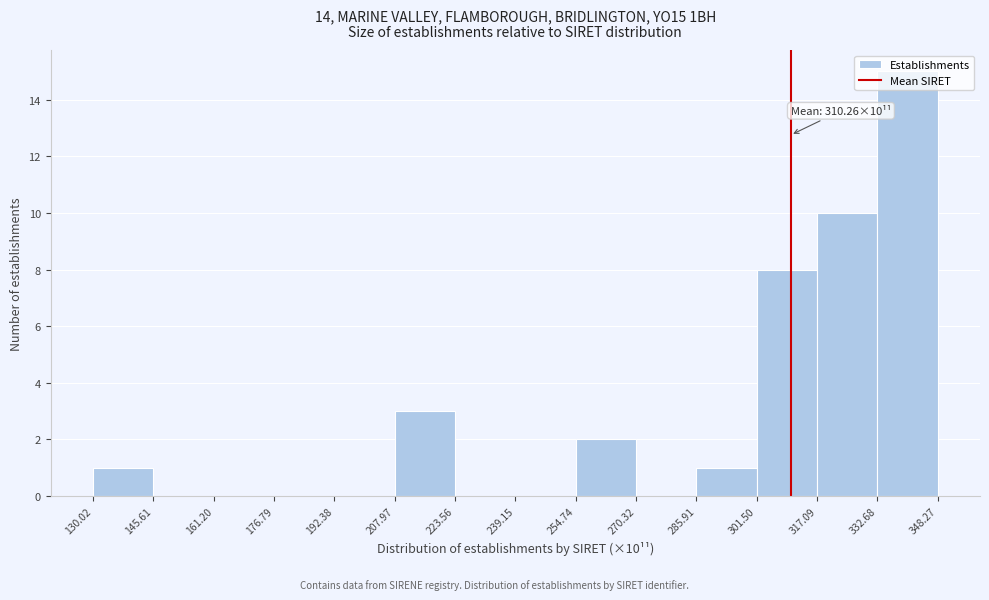

Over which range of the x-axis is the bar tallest?

332.68 to 348.27